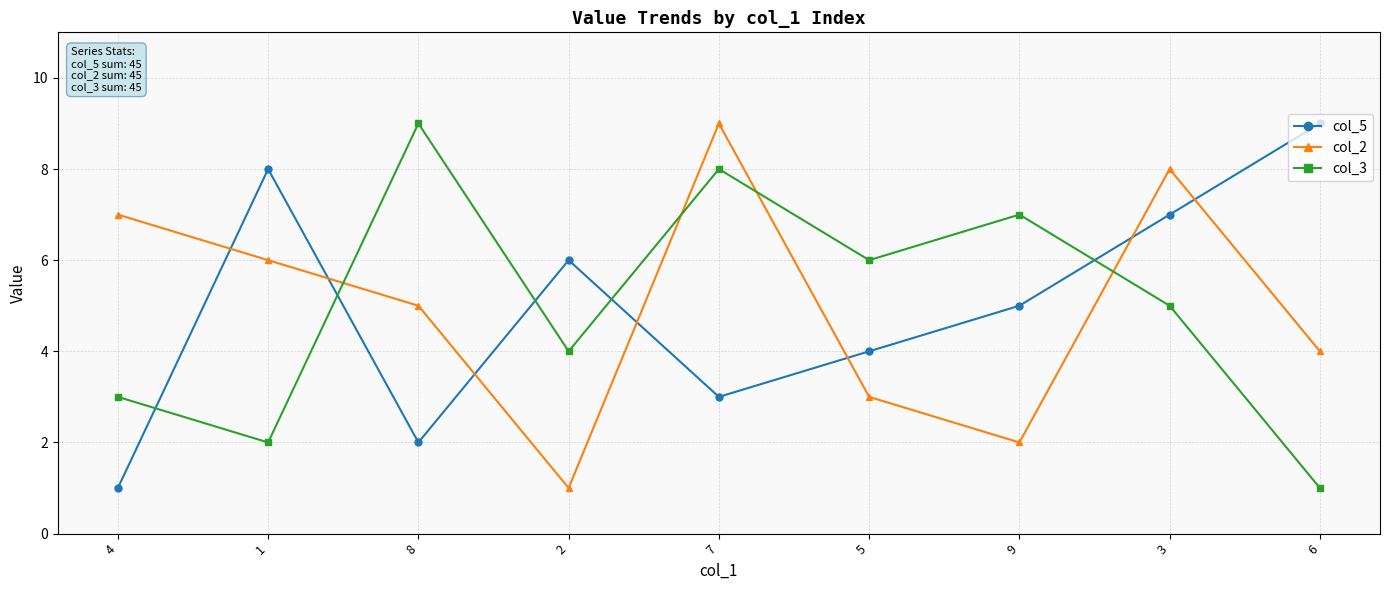

How many col_2 values are between 3 and 7?

5